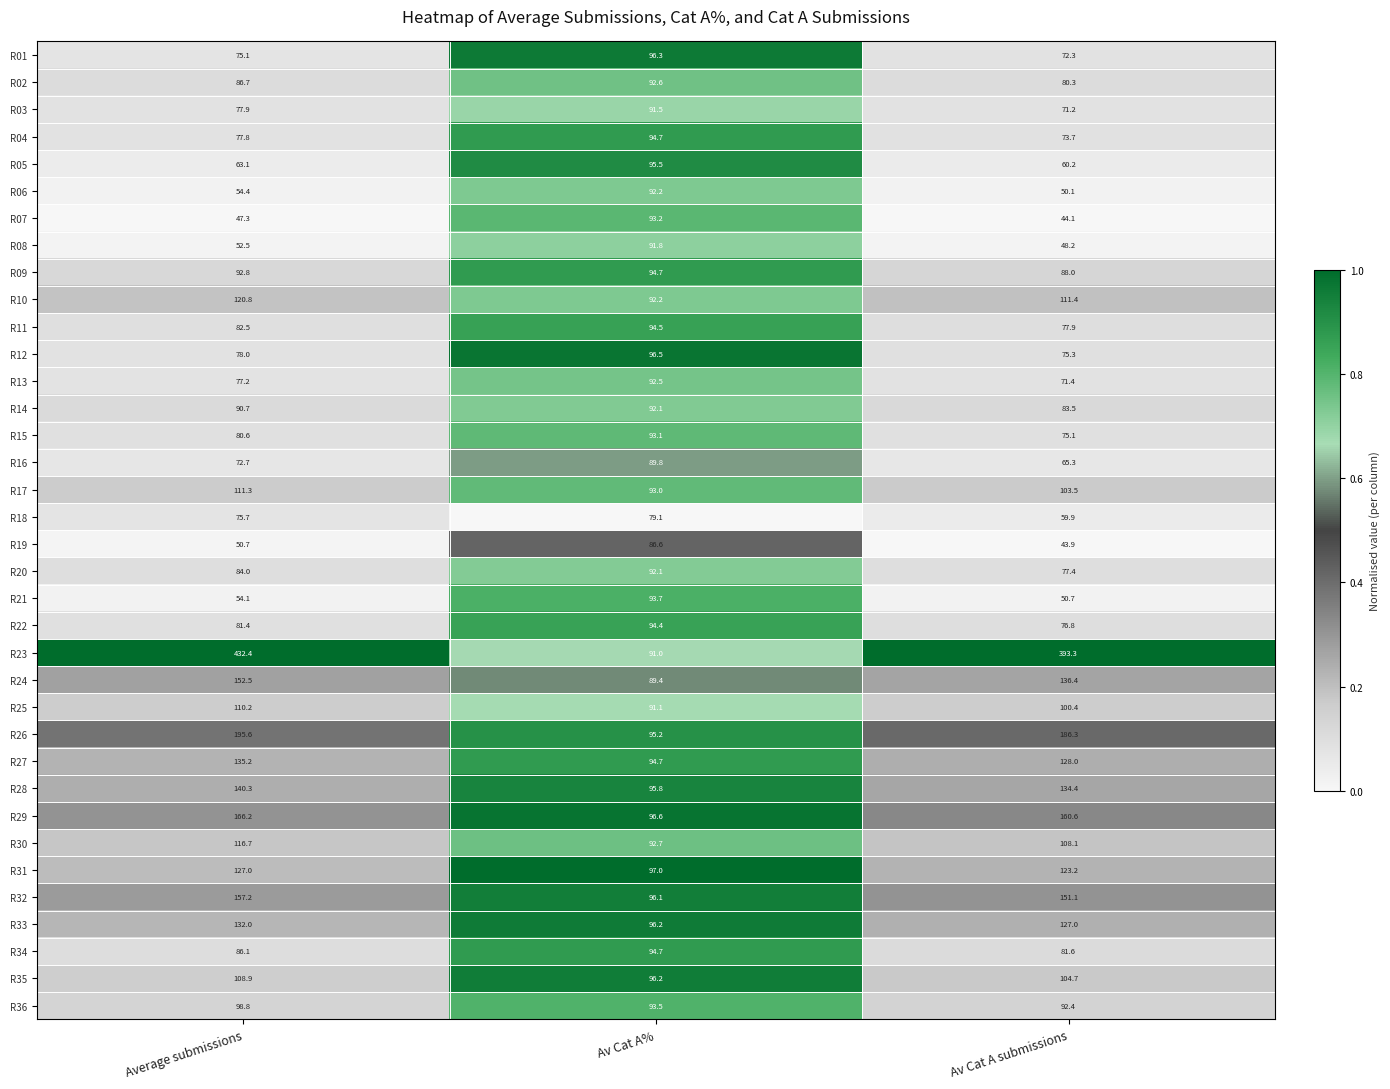

Read the R01 value at Average submissions.

75.1